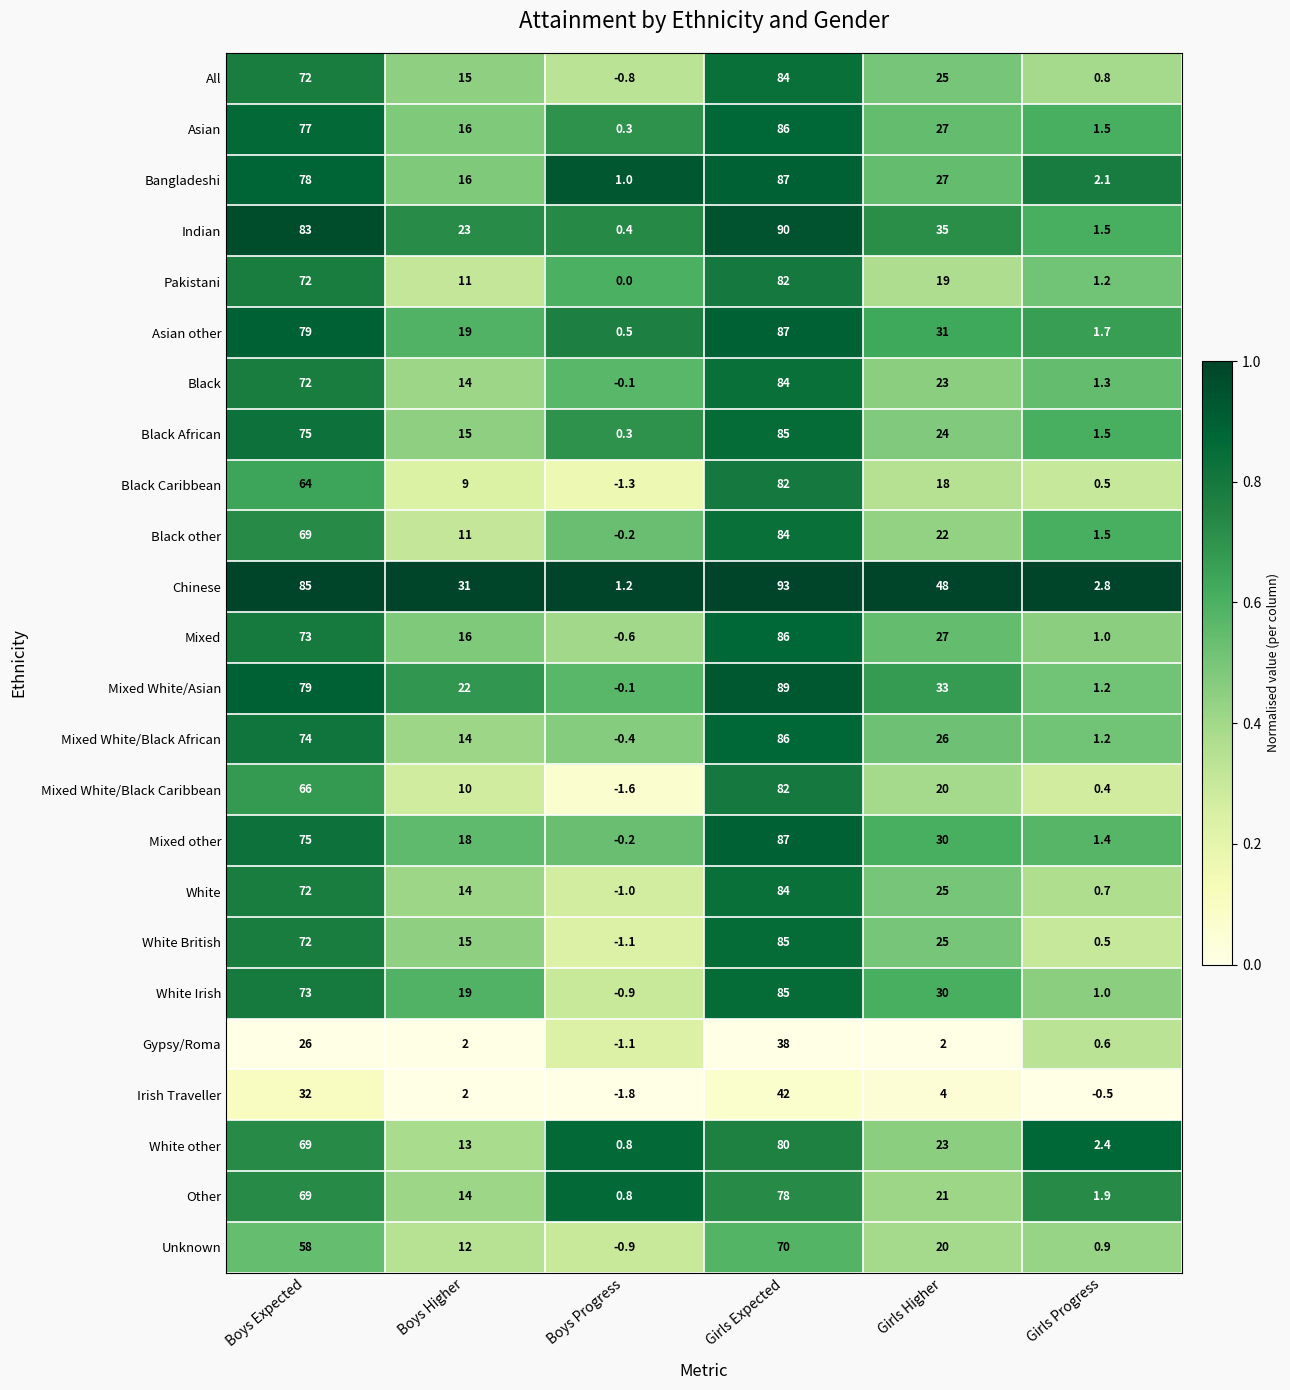

The Mixed White/Black Caribbean series shows 10.0 at Boys Higher. True or false?

True